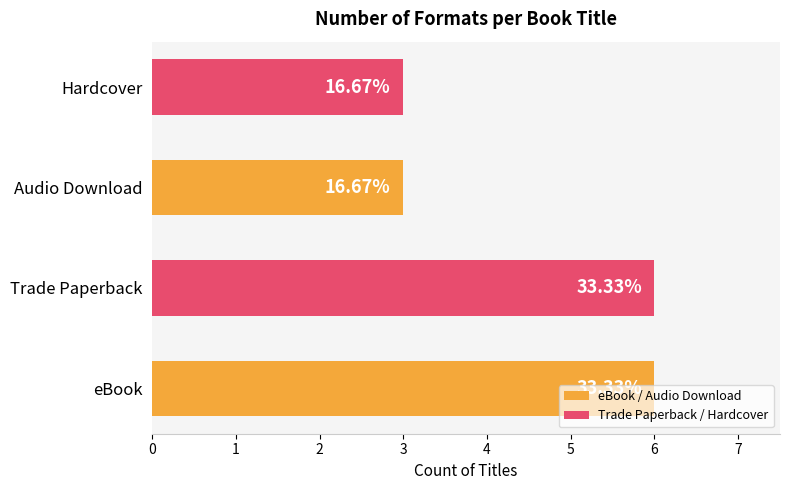

Reading left to right, list all the values displayed in this chart.

eBook / Audio Download: 6	3
Trade Paperback / Hardcover: 6	3